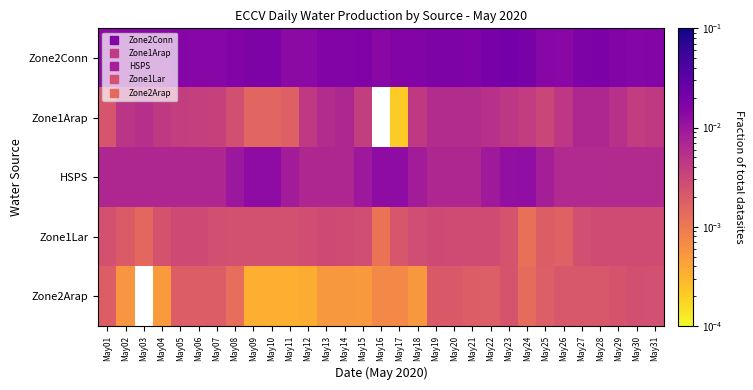

Rank the series by their maximum value, from highest to lowest.

Zone2Conn, HSPS, Zone1Arap, Zone1Lar, Zone2Arap